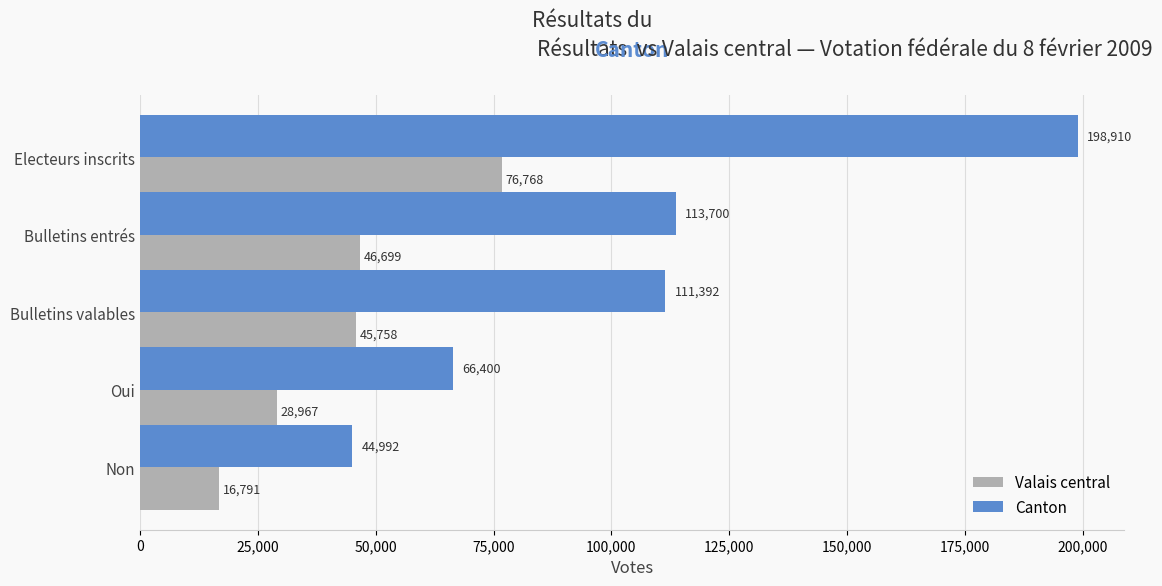

At which category is the sum across all series the highest?

Electeurs inscrits